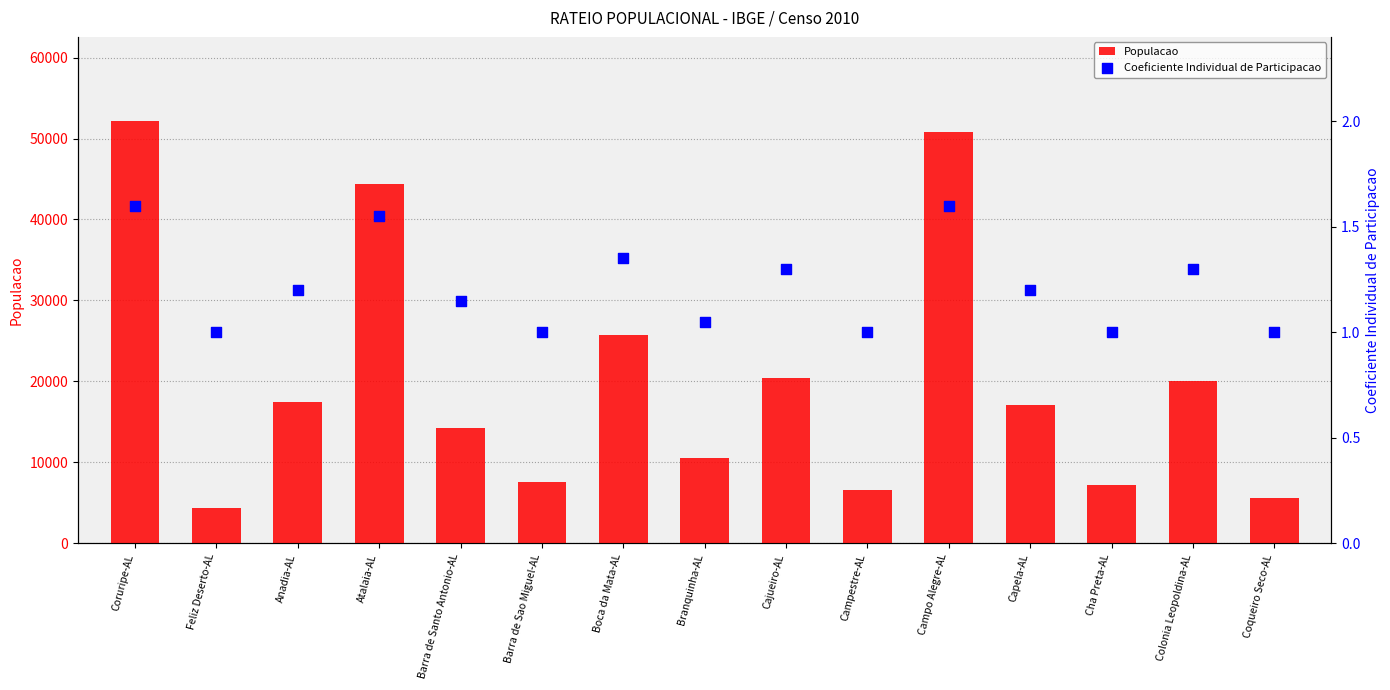

Which series contains the lowest Y value?

Coeficiente Individual de Participacao